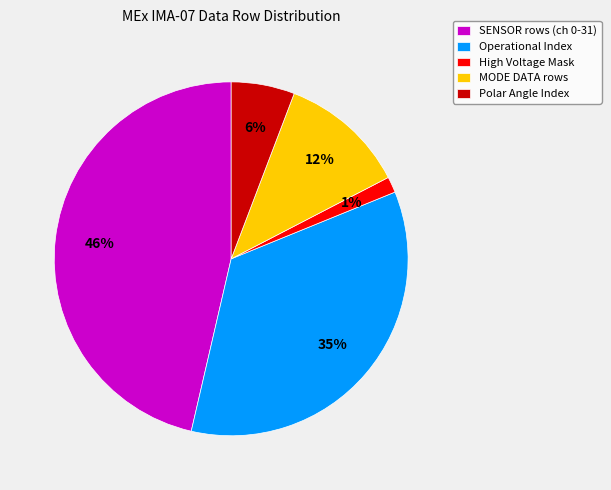

Rank the categories by value from lowest to highest.

High Voltage Mask, Polar Angle Index, MODE DATA rows, Operational Index, SENSOR rows (ch 0-31)